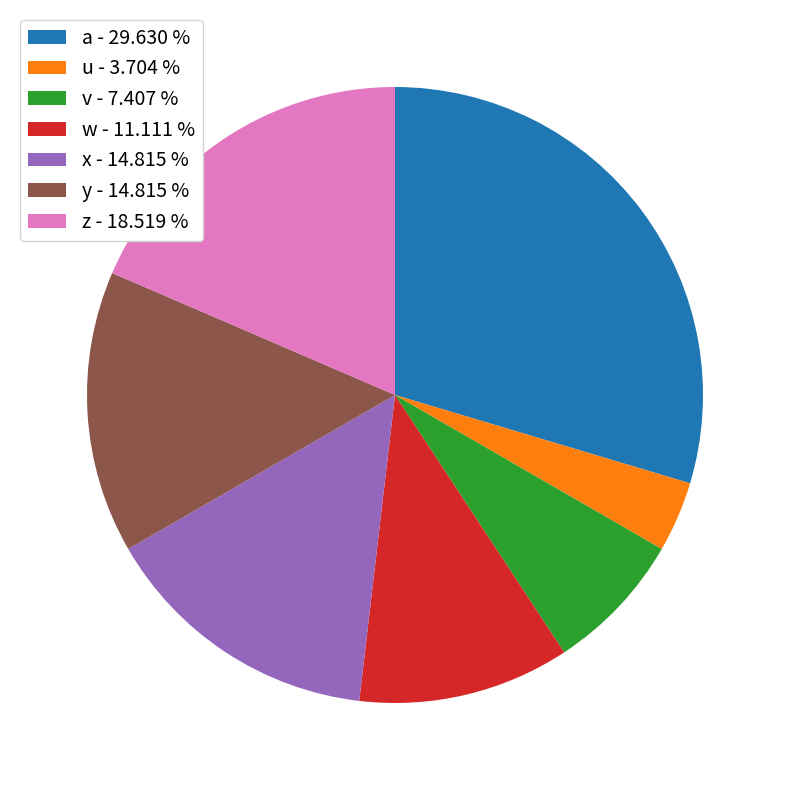

Does w account for over 50% of the chart?

No